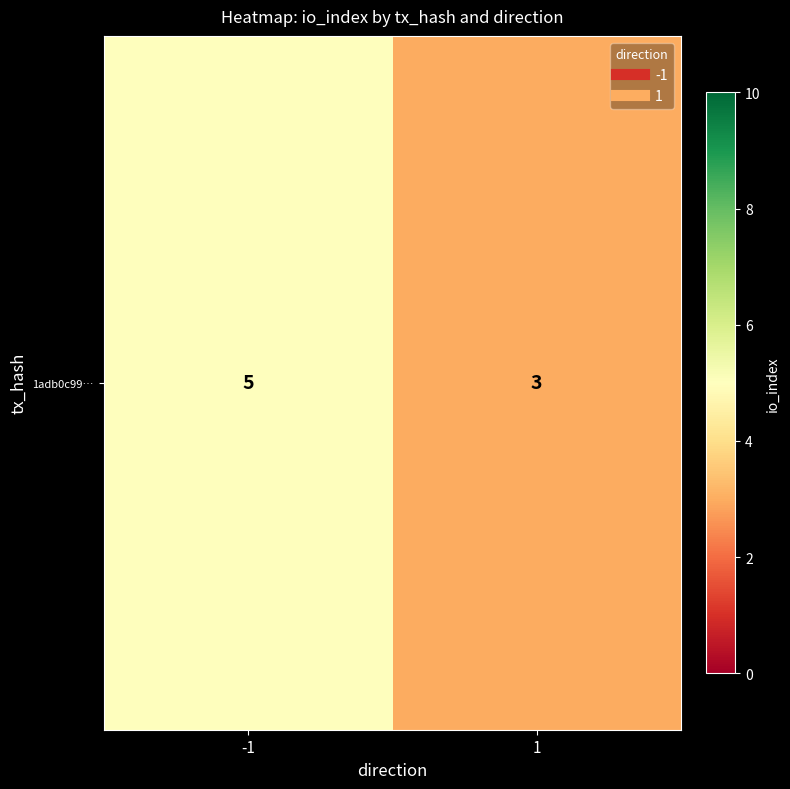

What is the change in value from -1 to 1?

-2